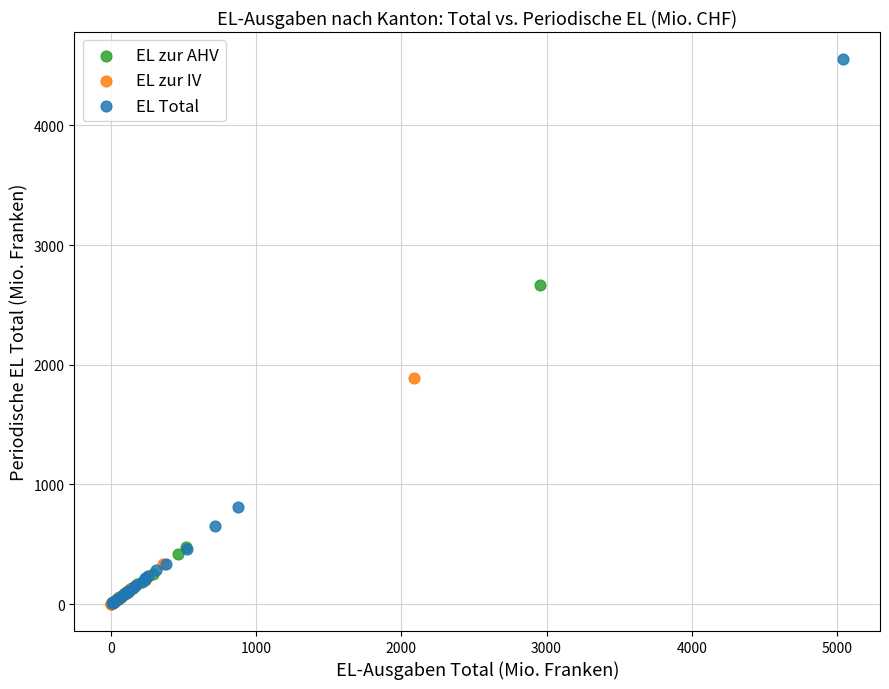

Which series reaches the maximum Y coordinate?

EL Total